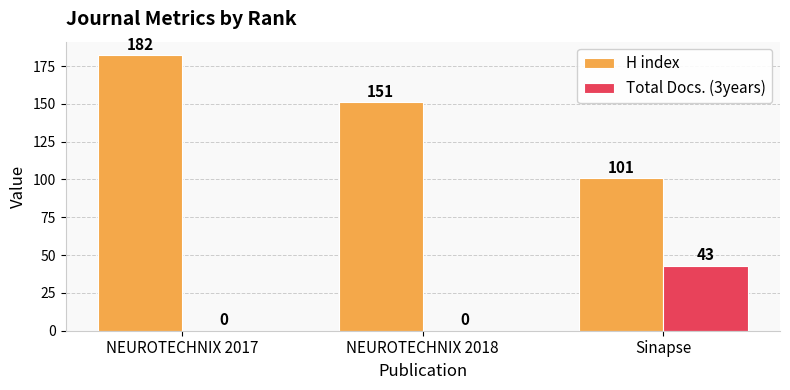

What is the sum of the Total Docs. (3years) values at Sinapse and NEUROTECHNIX 2017?

43